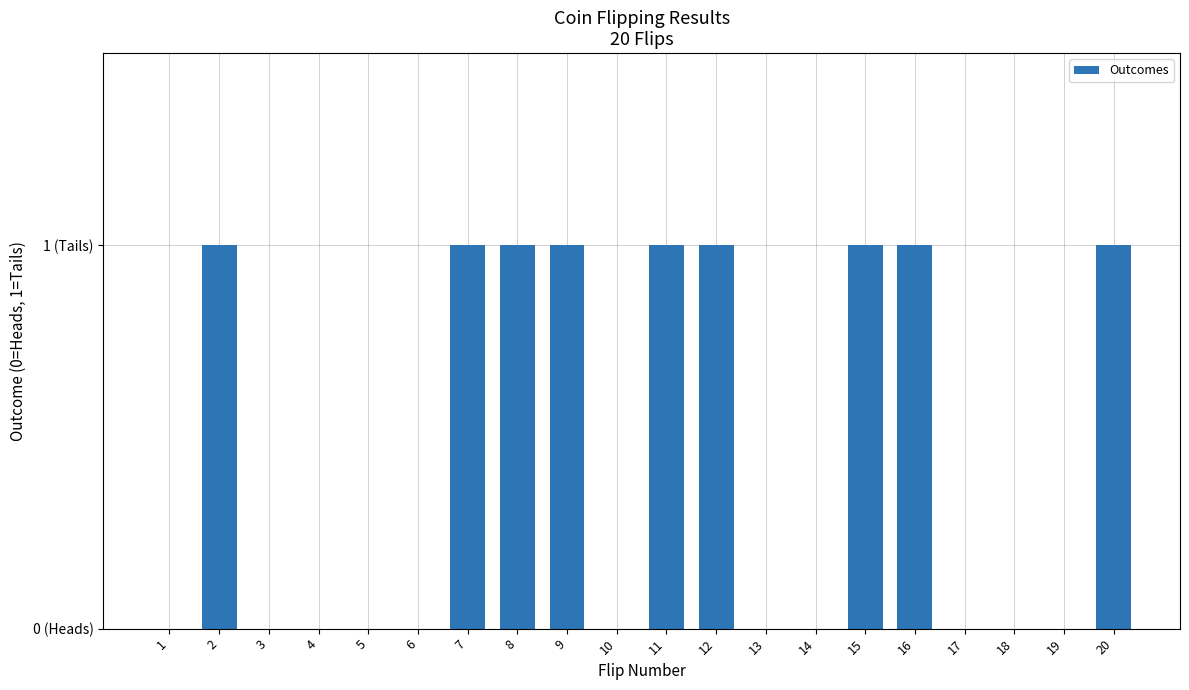

Count the values in the range 0 to 1.

20